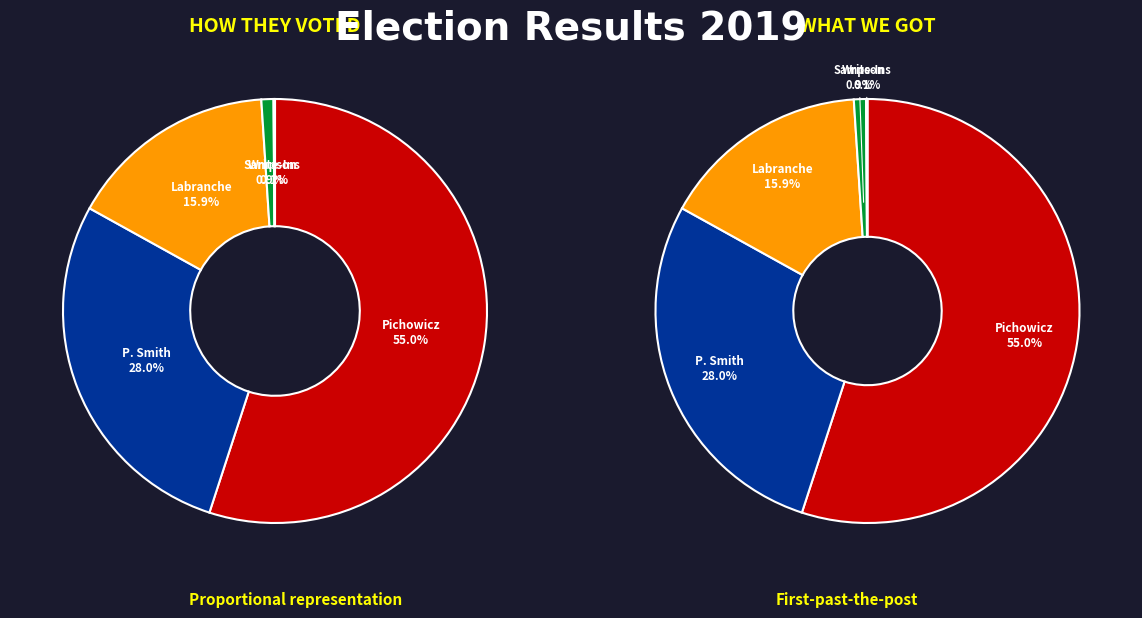

Count the number of slices in the pie.

5